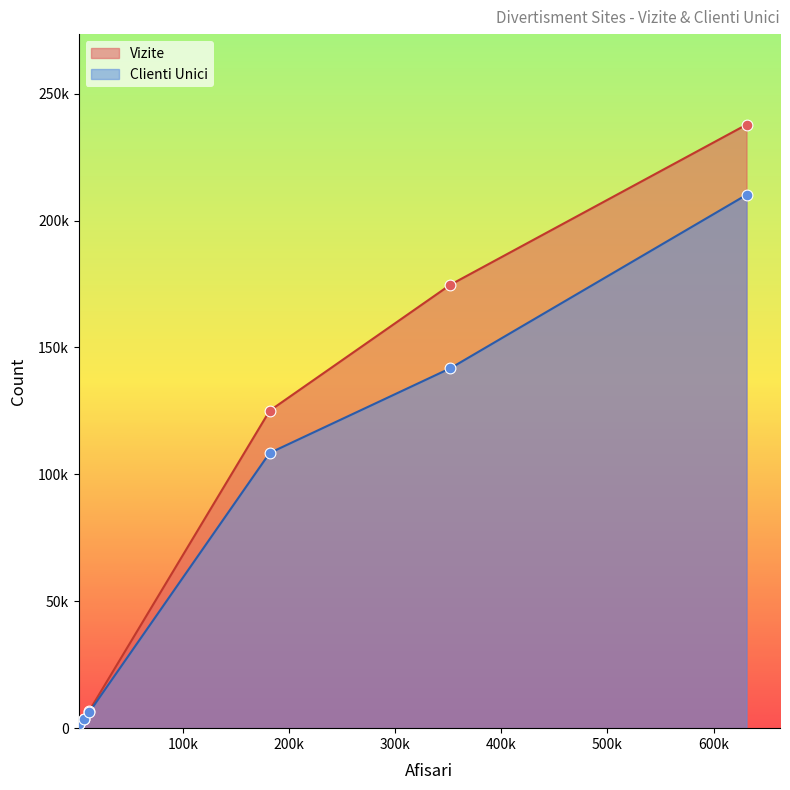

Which series contains the highest Y value?

Vizite